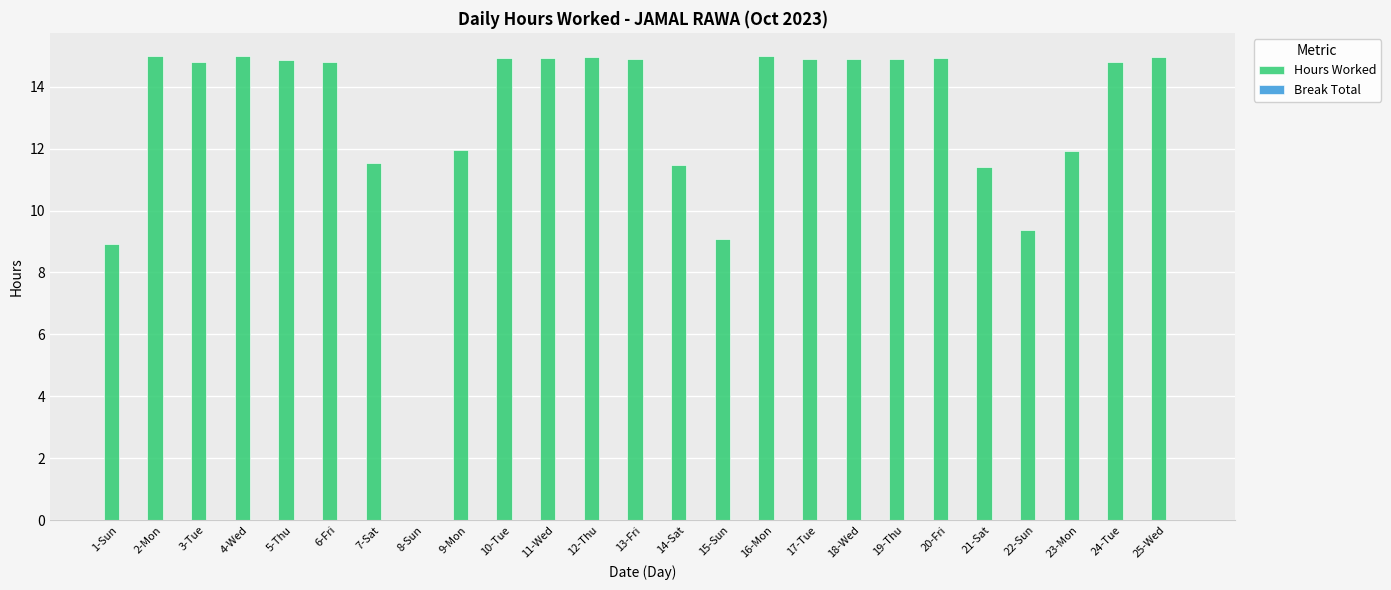

What is the greatest value displayed?

15.0